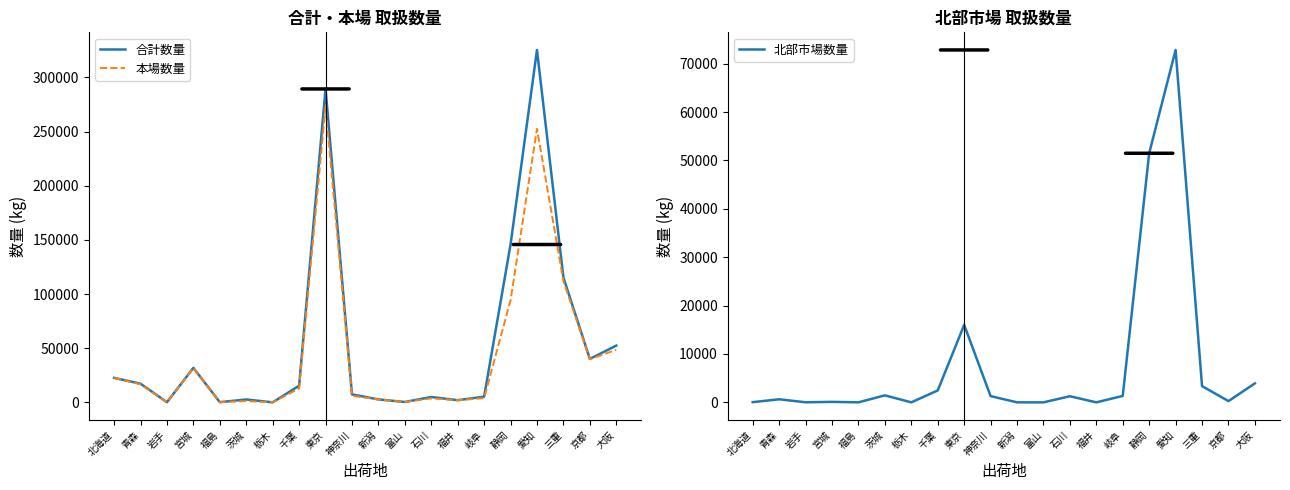

Reading left to right, transcribe all the data shown in this chart.

合計数量: 22652	17263	164	31855	192	2692	40	15375	289294	7380	2752	380	4985	2006	5281	145707	325285	115341	40109	52411
本場数量: 22611	16630	150	31755	192	1247	40	12915	273282	6088	2752	380	3725	2006	3957	94226	252450	111981	39853	48490
北部市場数量: 41	633	14	100	0	1445	0	2460	16012	1292	0	0	1260	0	1324	51481	72835	3360	256	3921